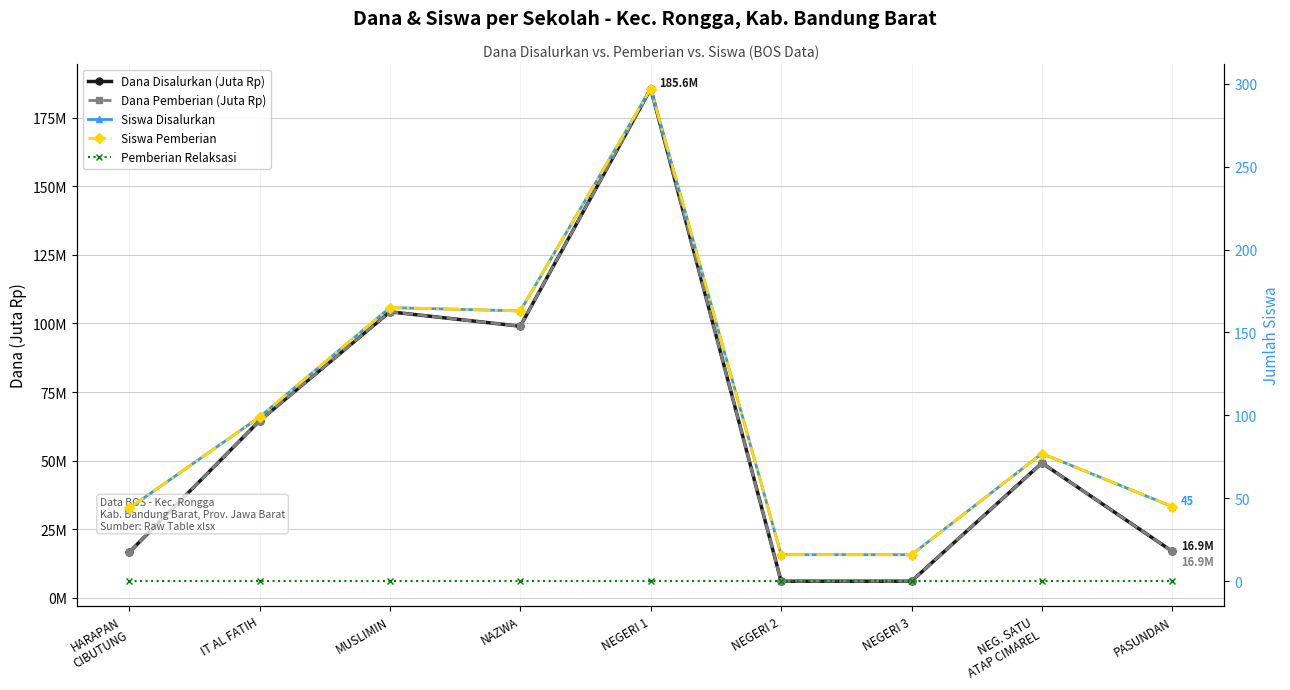

True or false: Siswa Pemberian and Siswa Disalurkan intersect in this chart.

False